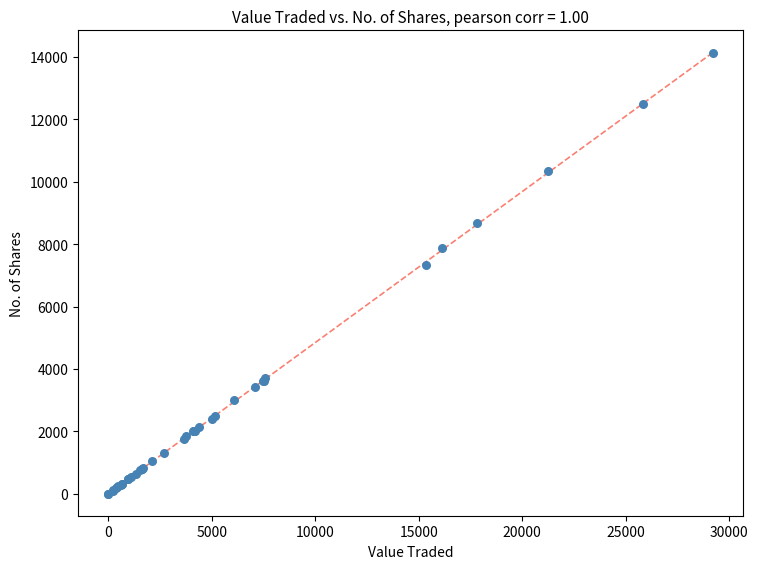

What Y value in the scatter plot is closest to 7058?

7331